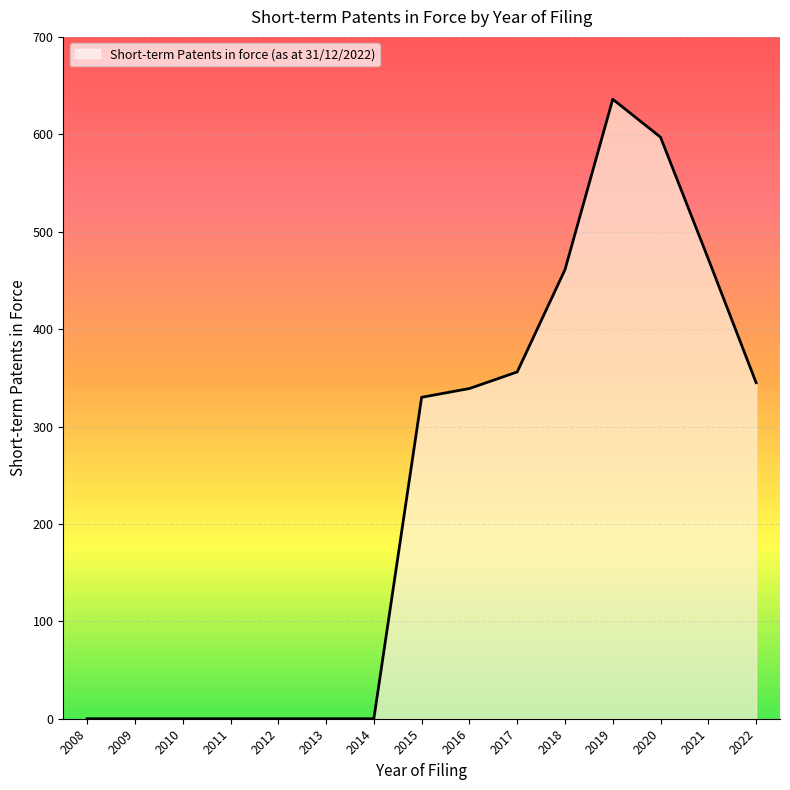

What is the average value?

236